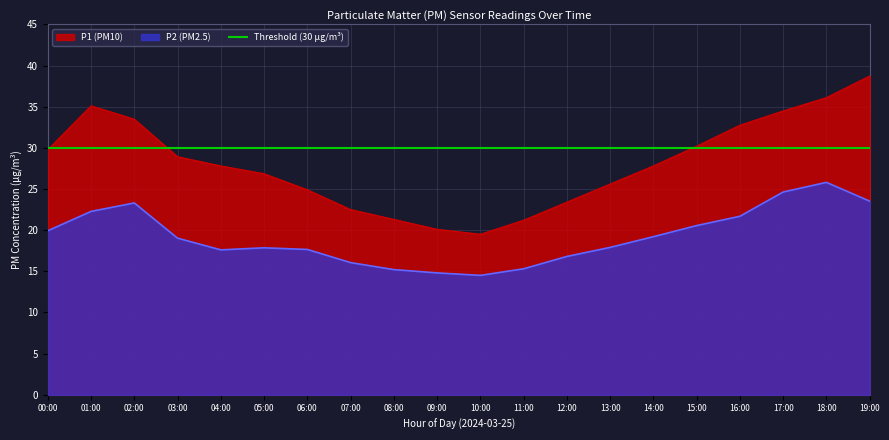

Rank the series by their maximum value, from lowest to highest.

P2, P1